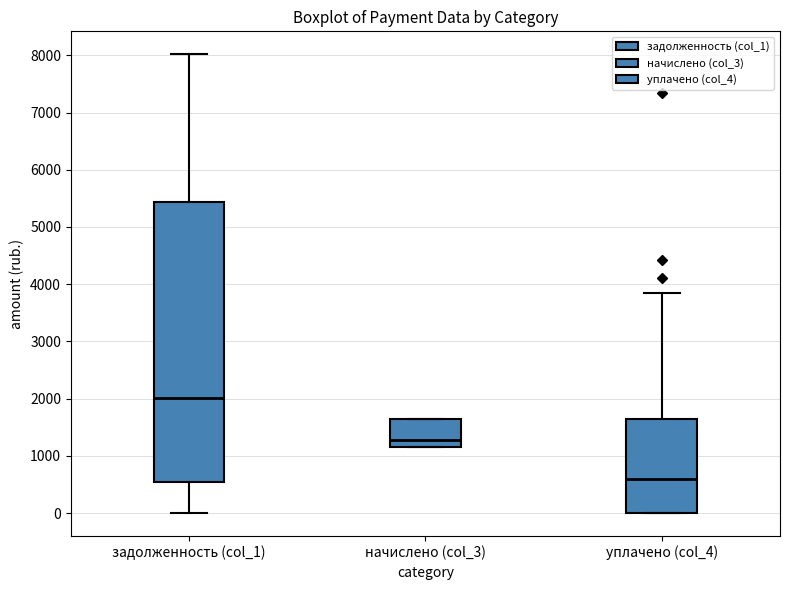

Which box is the tallest, from its lower edge to its upper edge?

задолженность (col_1)